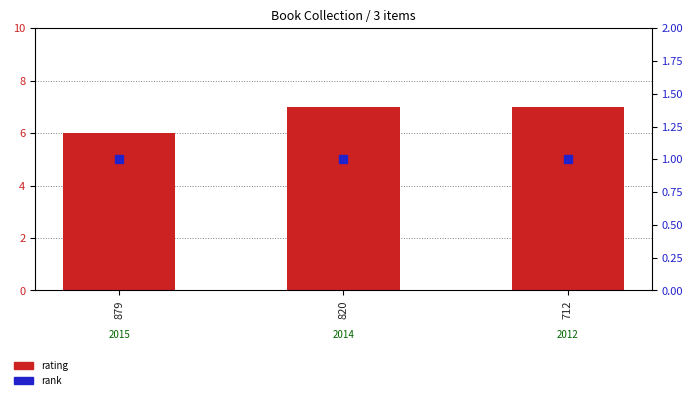

Which series reaches the maximum Y coordinate?

rating